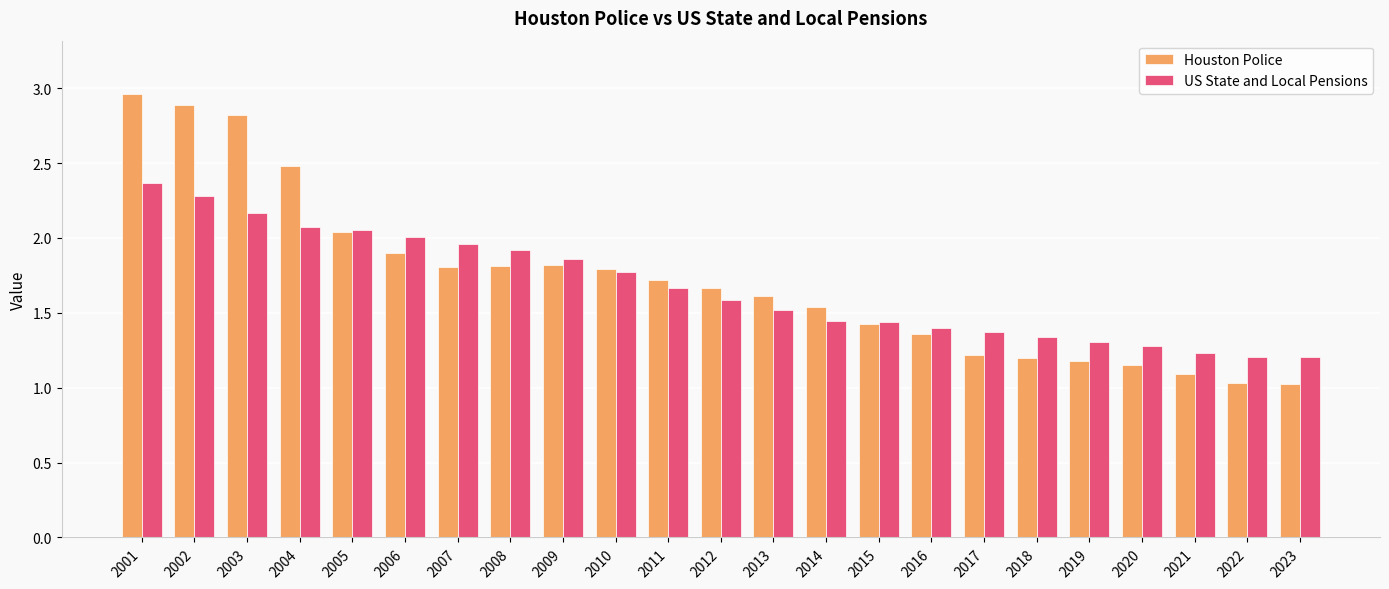

The Houston Police series shows 1.2 at 2017. True or false?

True